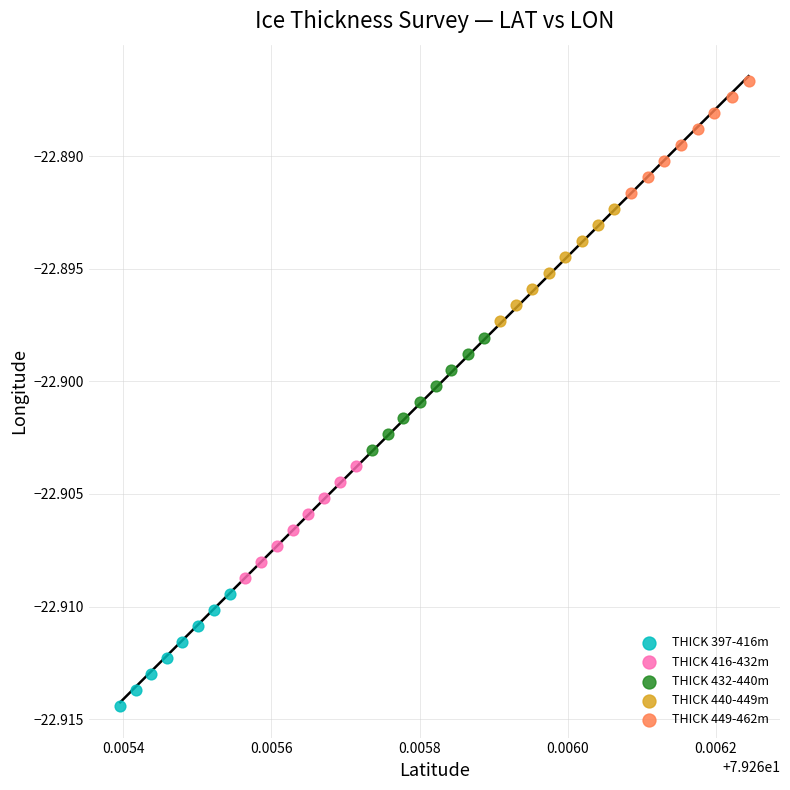

Which series has the largest Y range (max minus min)?

THICK 397-416m